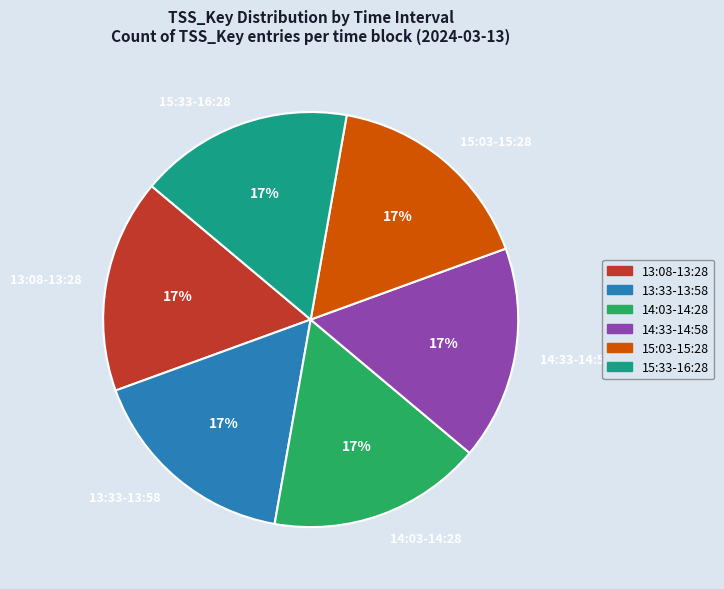

How many segments does this pie chart have?

6